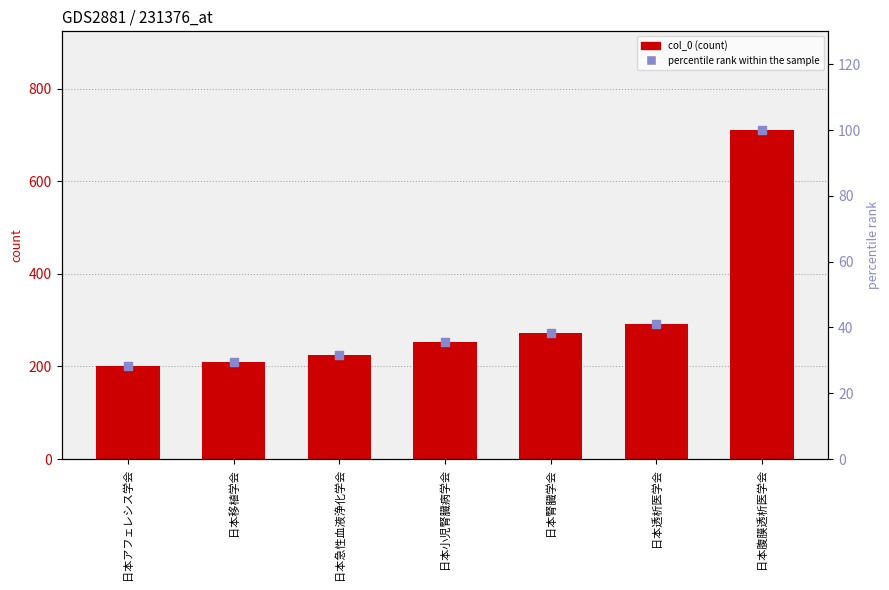

What are all the series names shown in the legend?

col_0, percentile rank within the sample